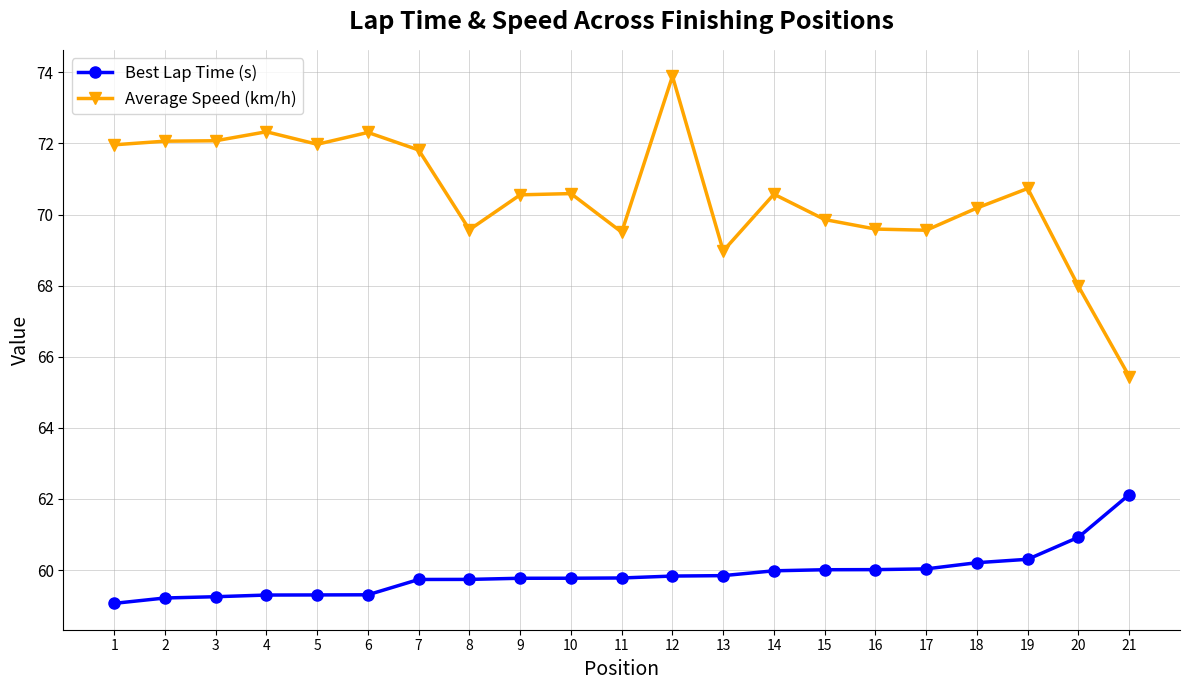

What is the total value across all series at 16?

129.6